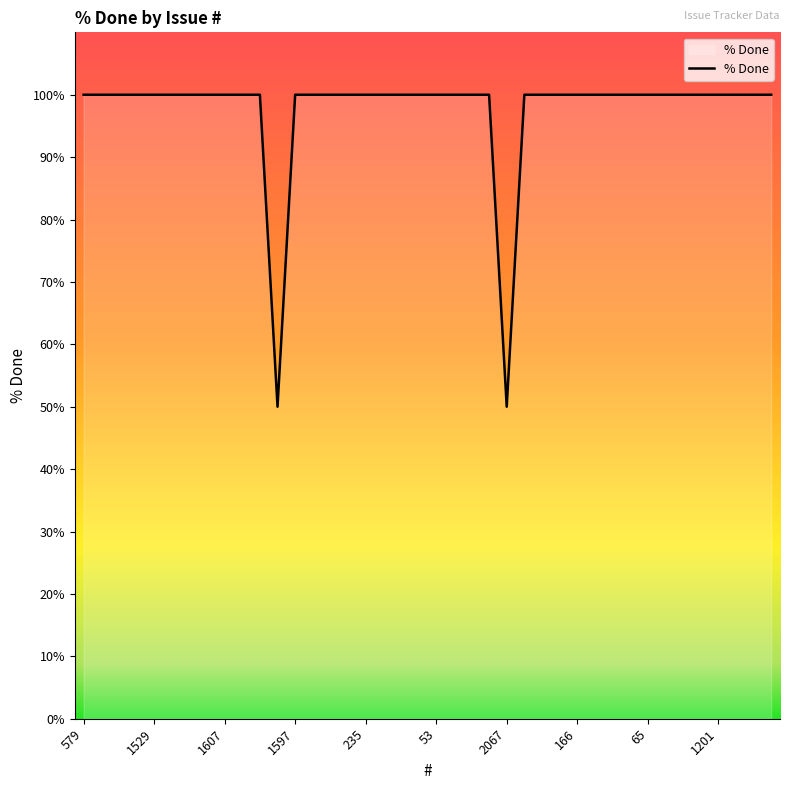

What is the maximum value shown in the chart?

100